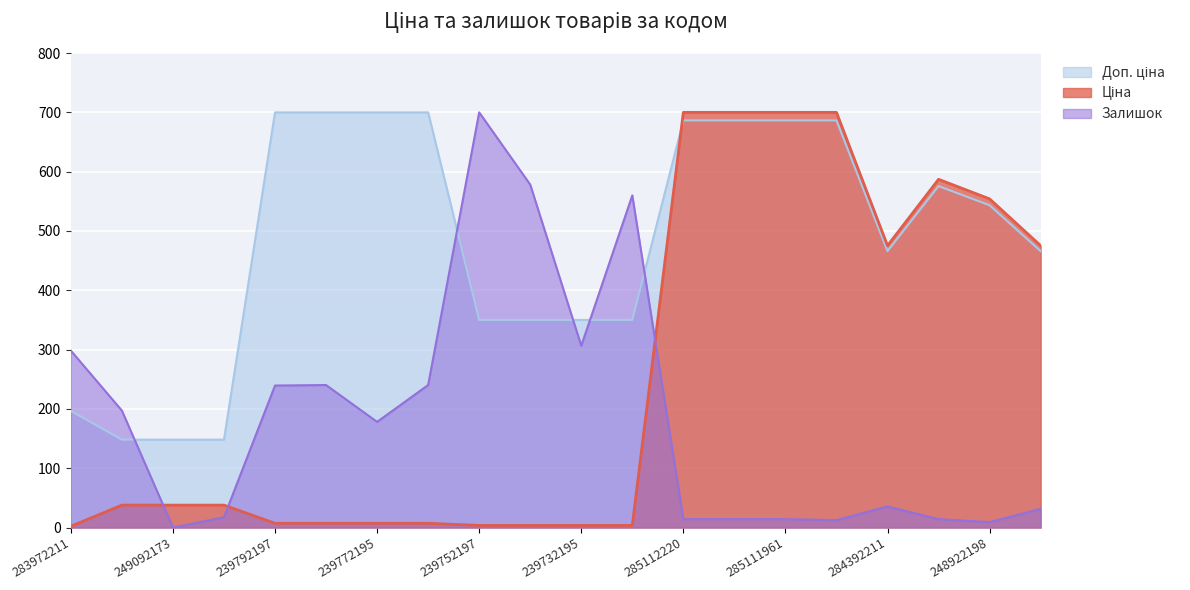

Which label corresponds to the largest value in the chart?

285112220